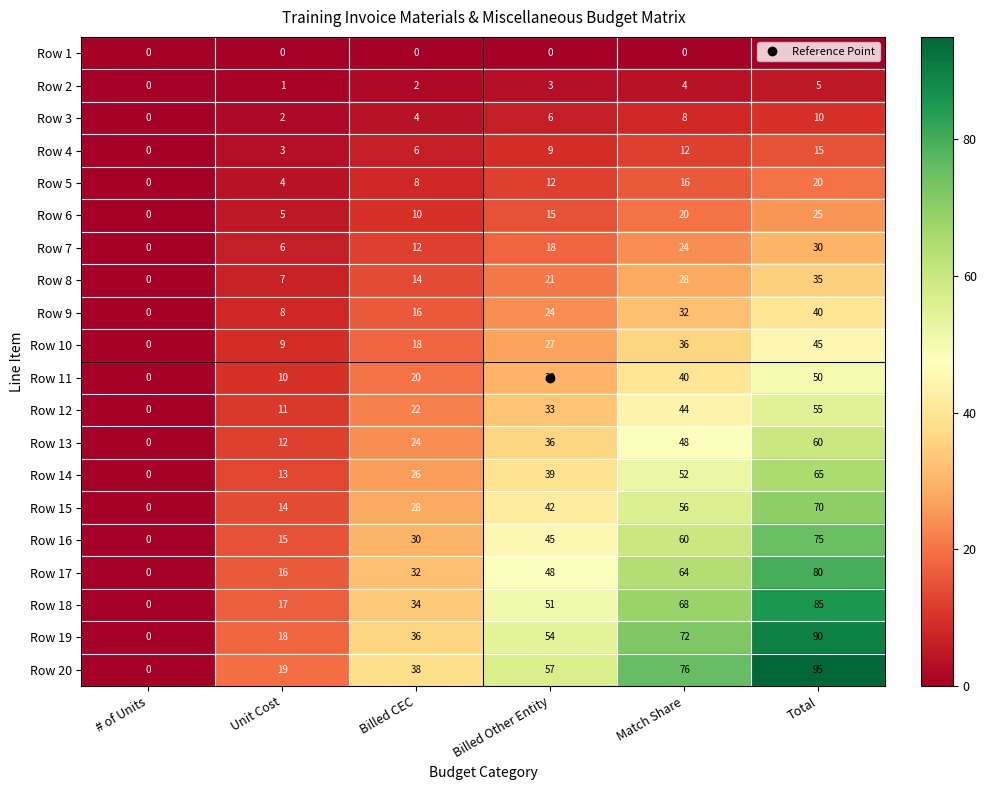

At which category is the sum across all series the highest?

Total